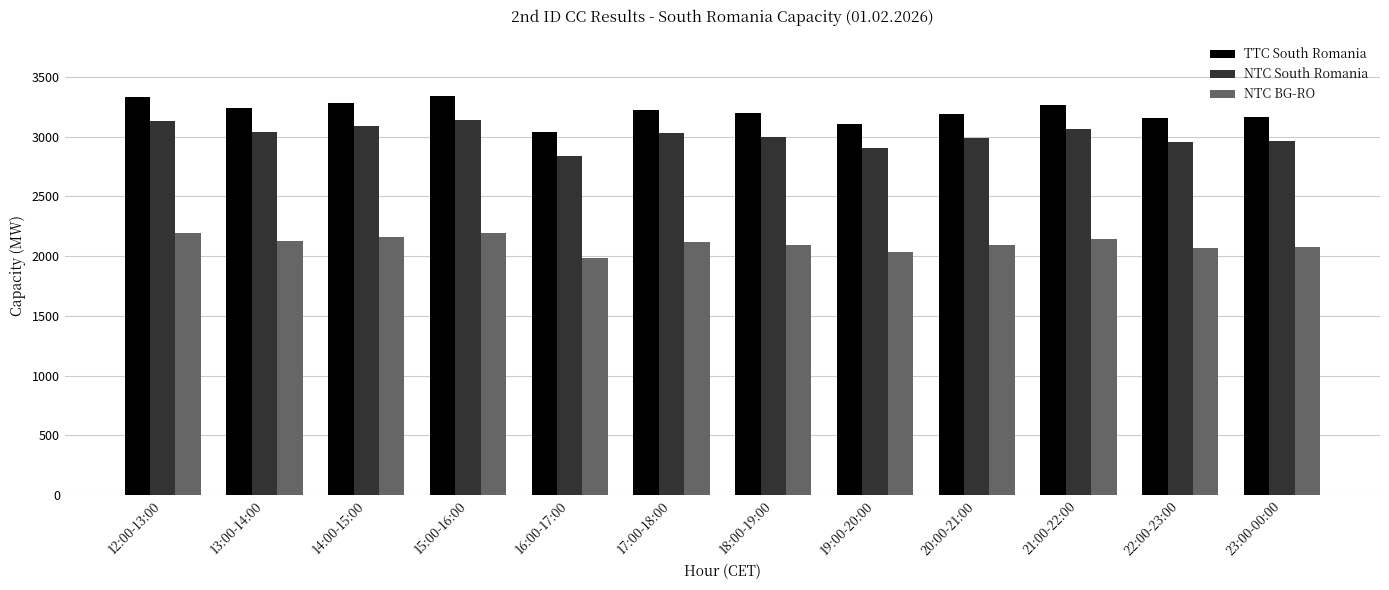

What is the difference between the highest and lowest values at 16:00-17:00?

1051